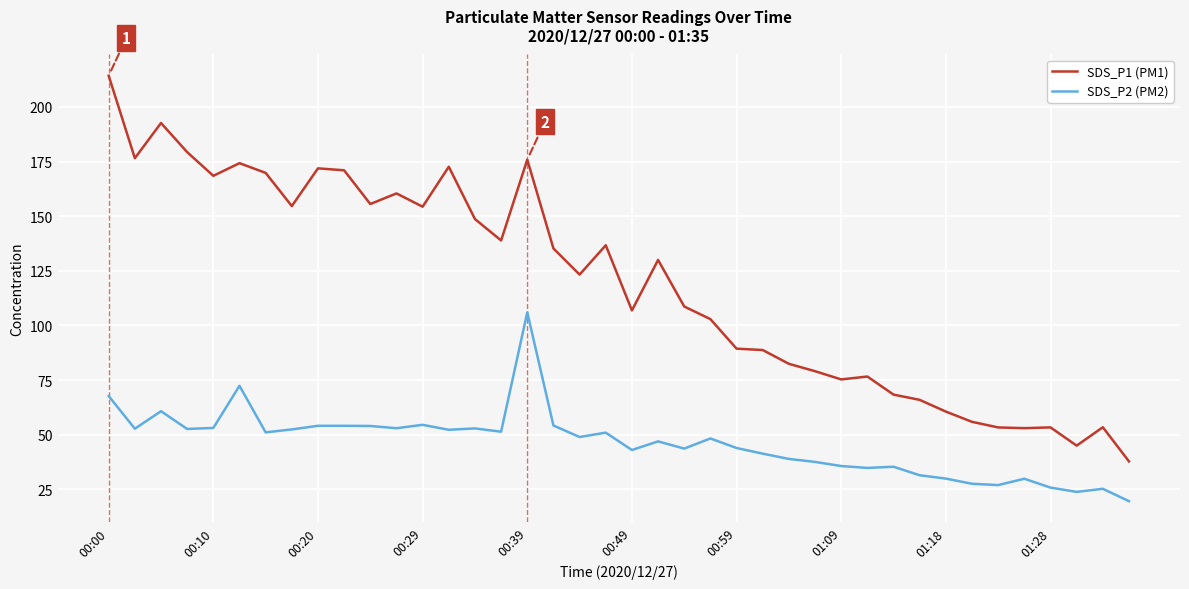

Which series has the widest spread of values?

SDS_P1 (PM1)